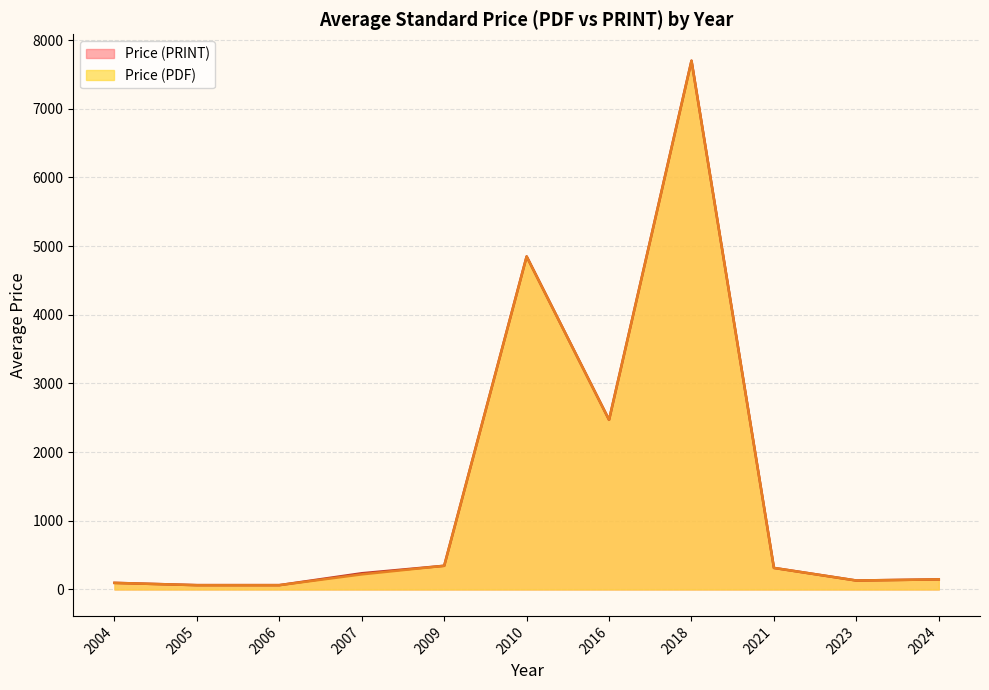

True or false: Price (PDF) and Price (PRINT) cross at least once.

False